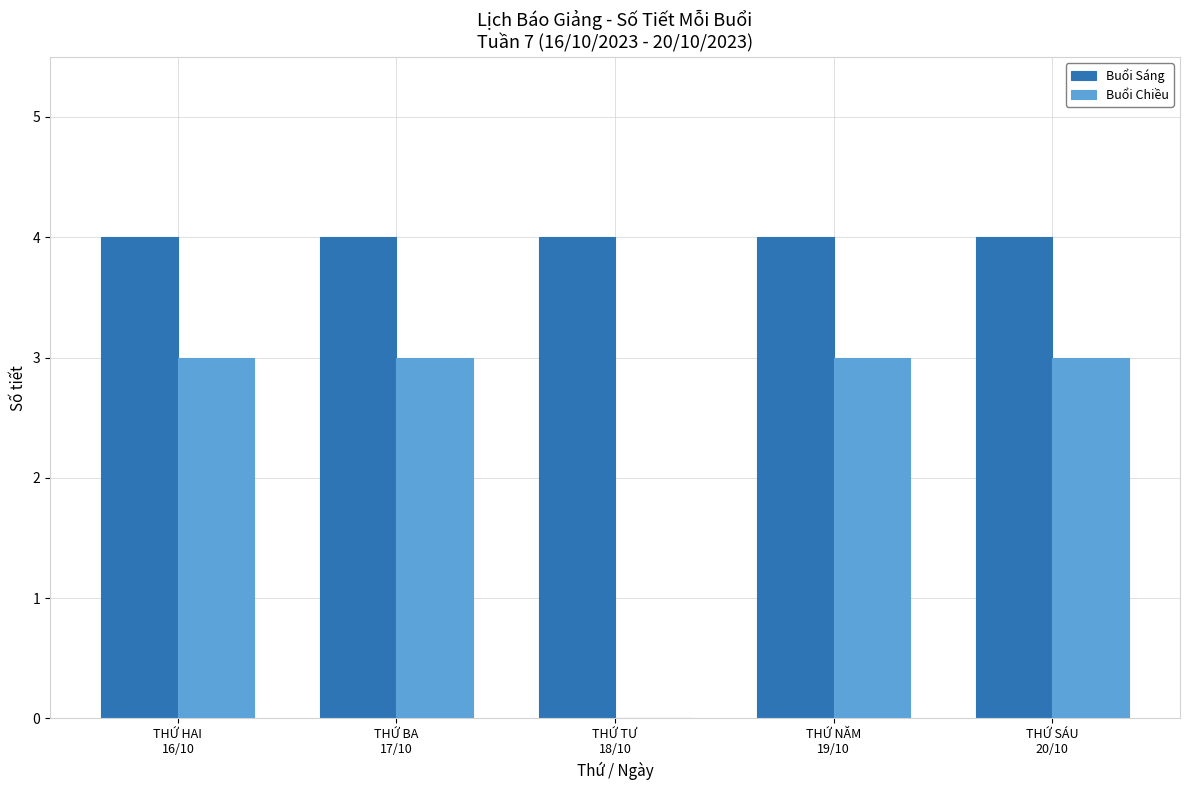

What is the highest value of the Buổi Chiều series?

3